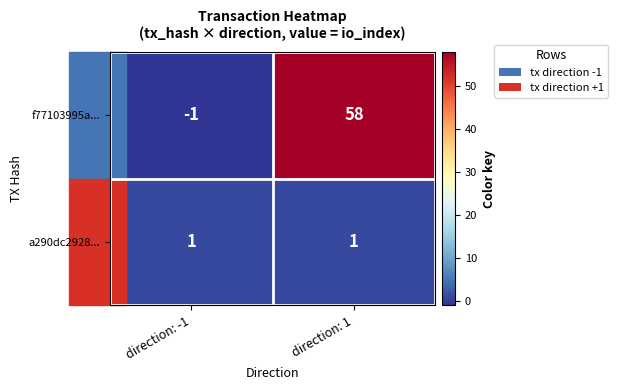

Is the value of a290dc2928... at direction: 1 greater than the value of f77103995a... at direction: 1?

No